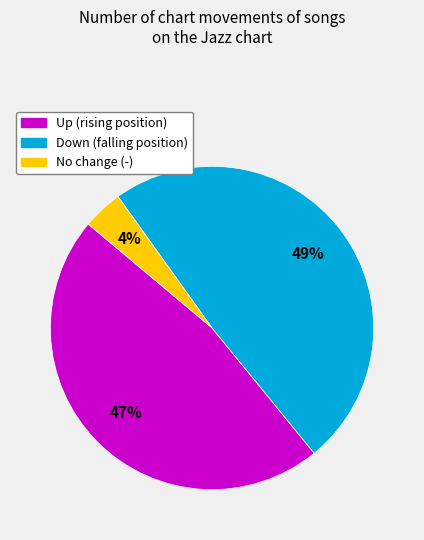

Do Down (falling position) and No change (-) together represent more than half of the pie?

Yes